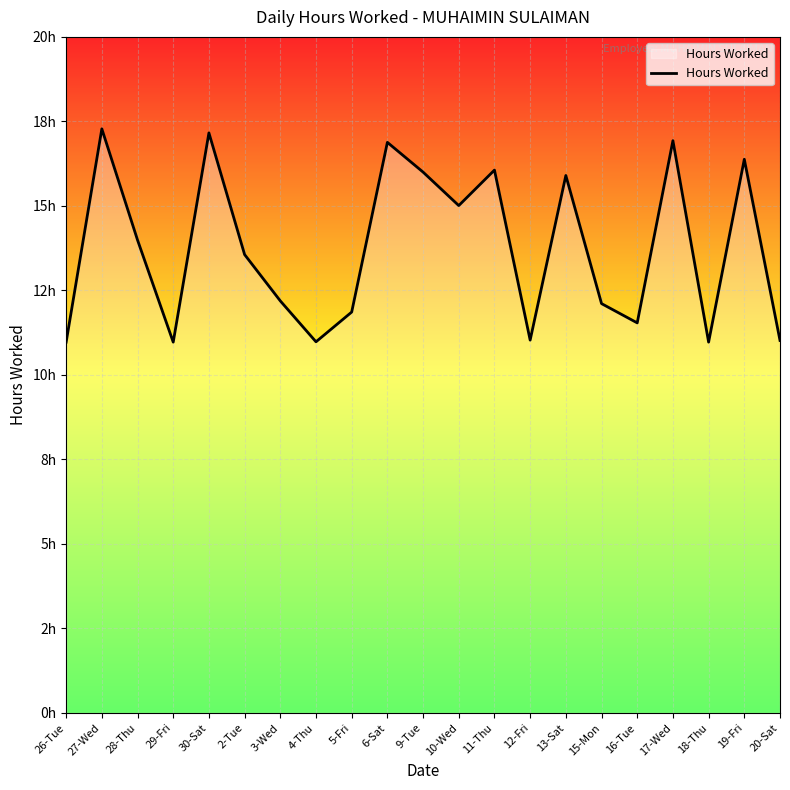

List the labels in order of value, smallest first.

26-Tue, 29-Fri, 18-Thu, 4-Thu, 20-Sat, 12-Fri, 16-Tue, 5-Fri, 15-Mon, 3-Wed, 2-Tue, 28-Thu, 10-Wed, 13-Sat, 9-Tue, 11-Thu, 19-Fri, 6-Sat, 17-Wed, 30-Sat, 27-Wed